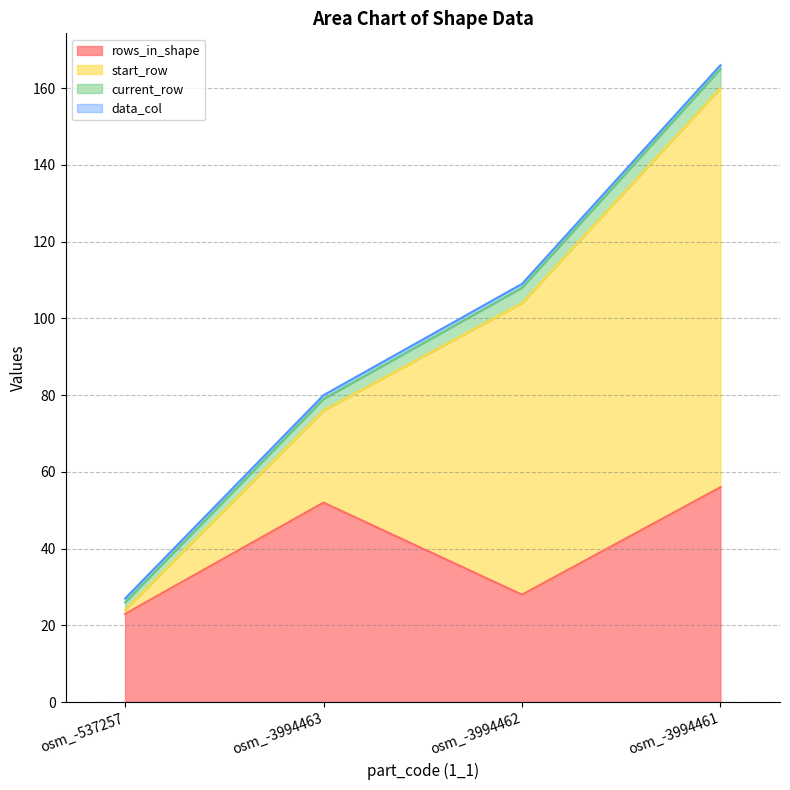

What is the label of the 2nd point from the left?

osm_-3994463